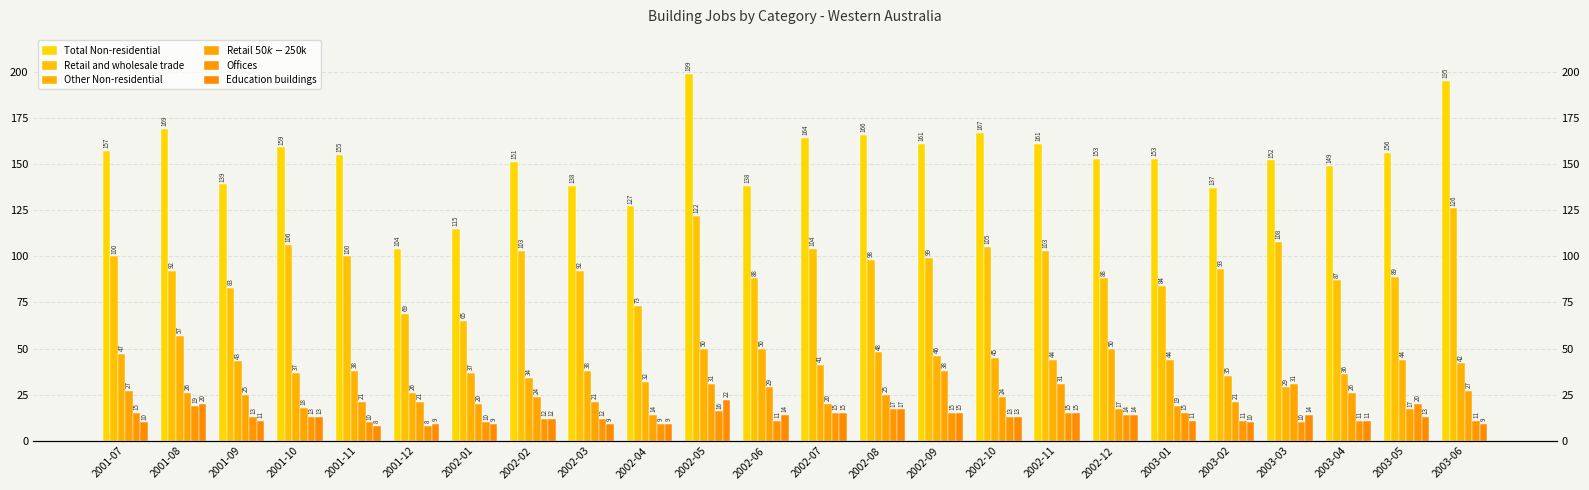

How many data points in Offices are above 13?

10